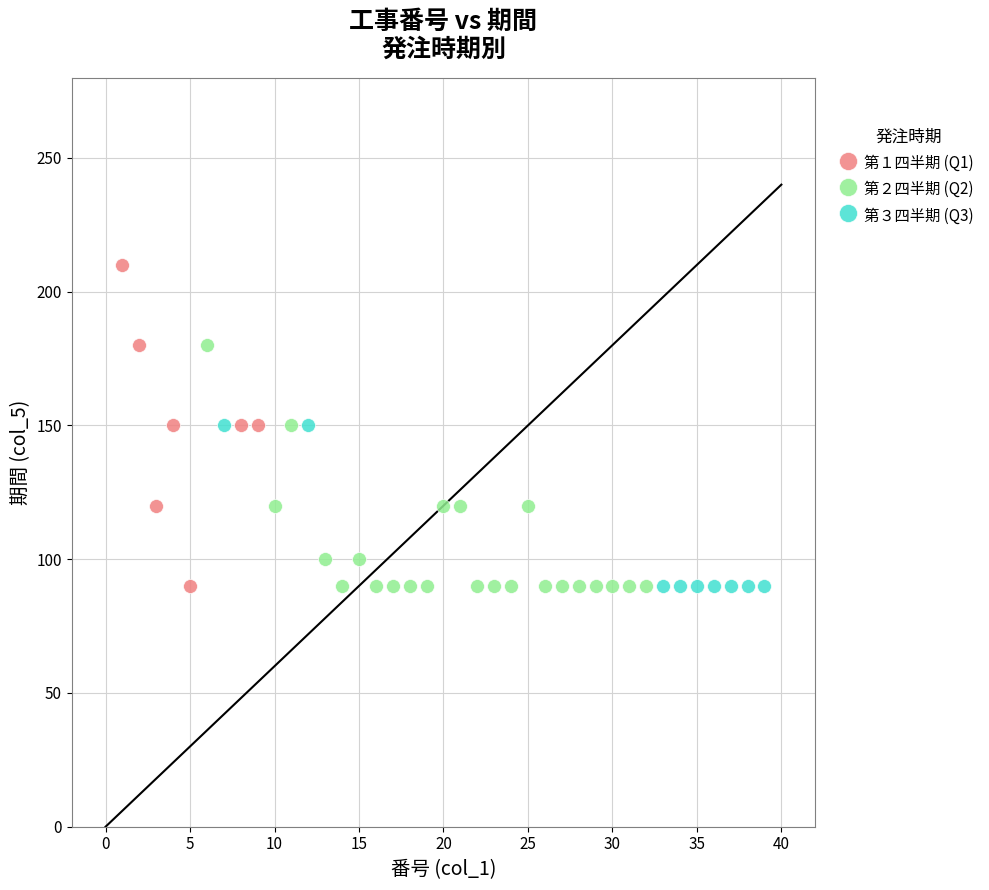

Which series has the largest Y range (max minus min)?

第１四半期 (Q1)